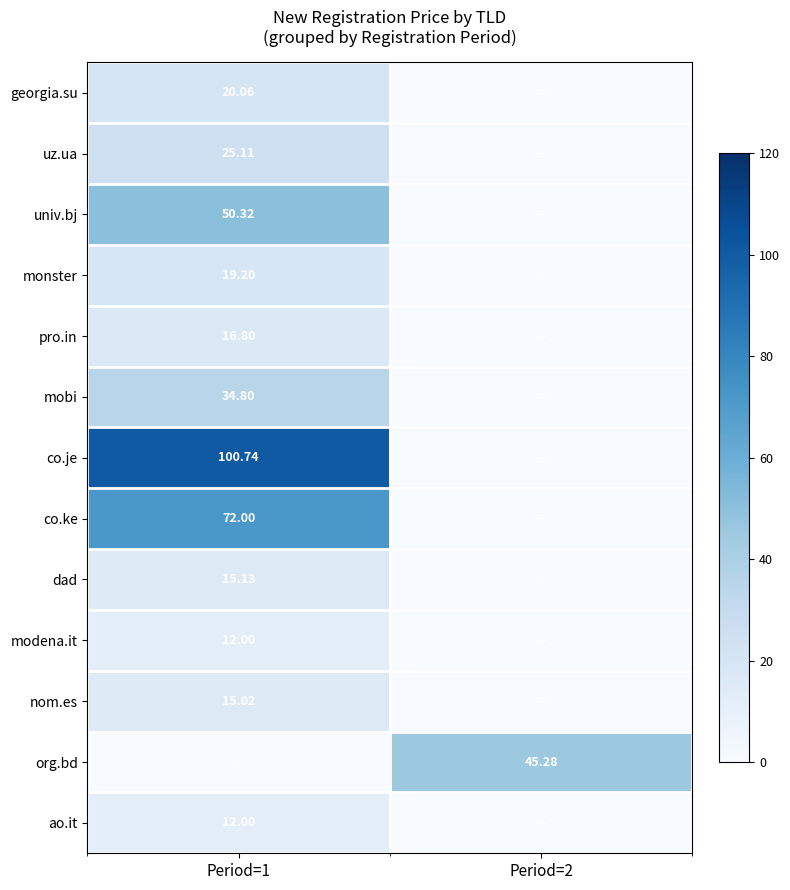

Is the value of georgia.su at Period=1 greater than the value of co.je at Period=1?

No